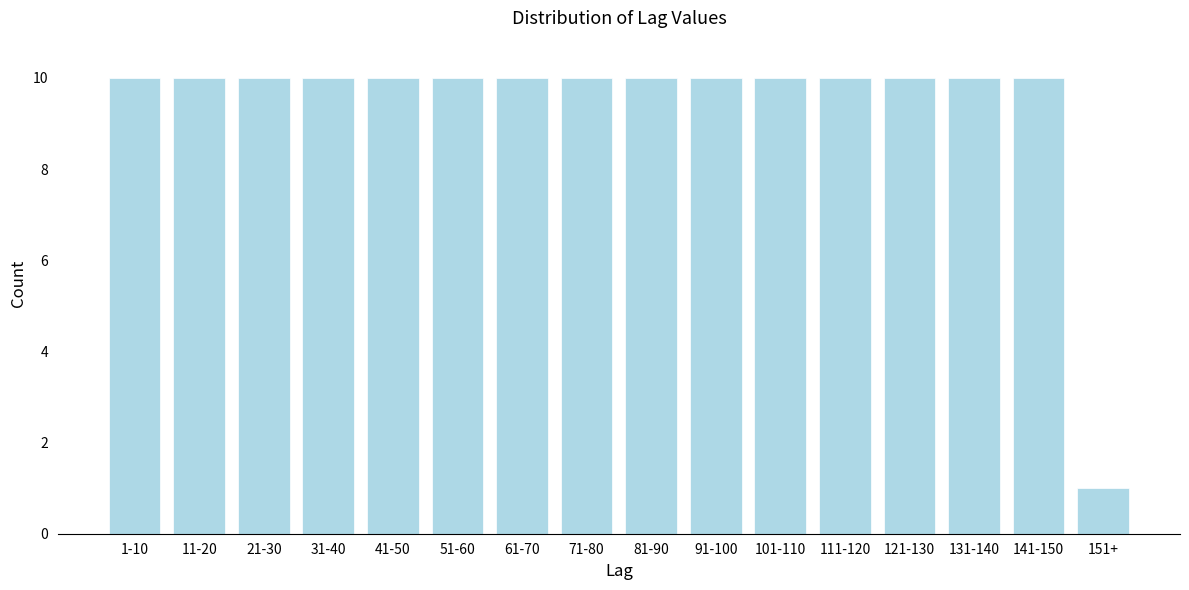

Reading right to left, what are all the values shown in this chart?

151+=1	141-150=10	131-140=10	121-130=10	111-120=10	101-110=10	91-100=10	81-90=10	71-80=10	61-70=10	51-60=10	41-50=10	31-40=10	21-30=10	11-20=10	1-10=10